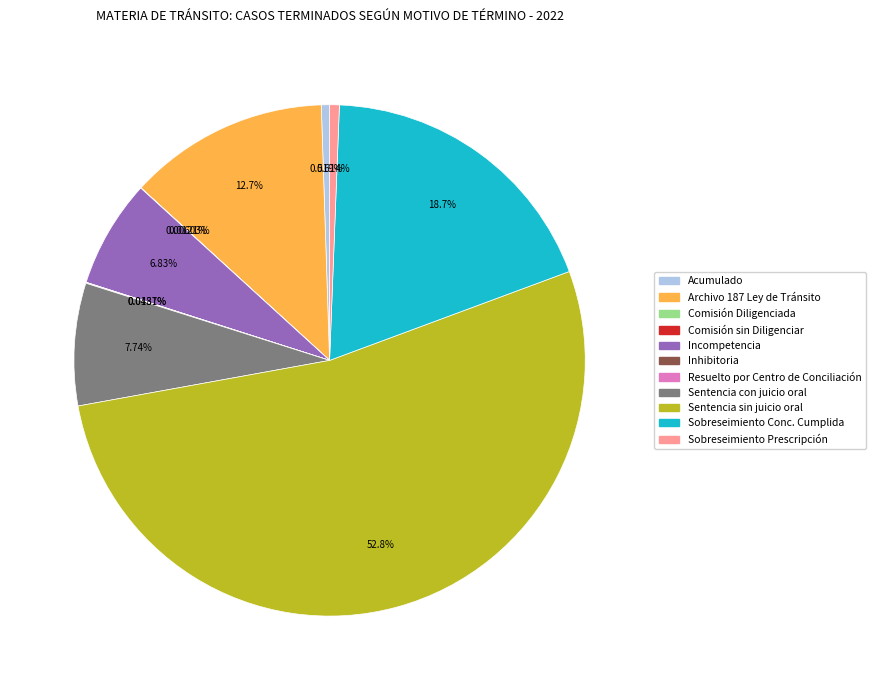

To the nearest percent, what is the difference between the largest and smallest slice percentages?

53%